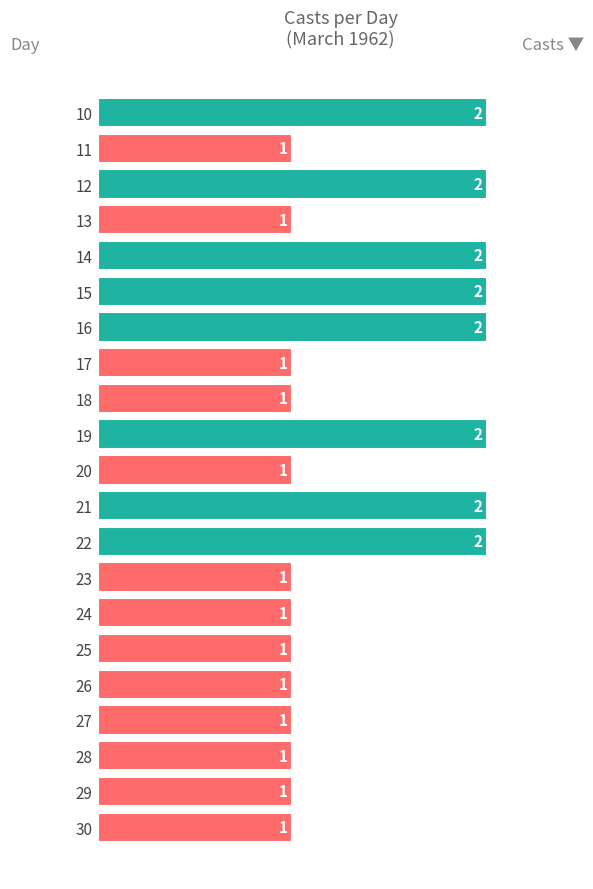

What is the sum of all values?

29